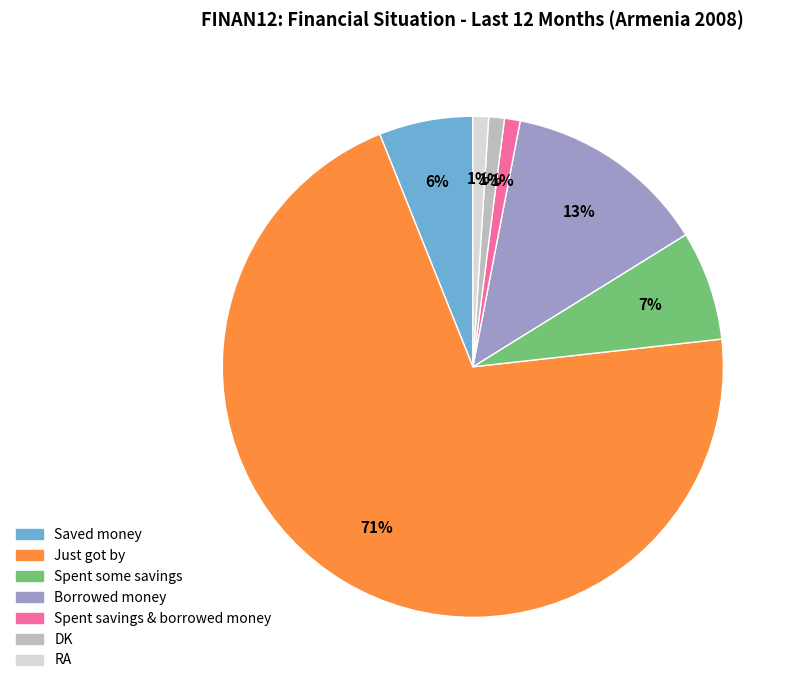

Is Just got by the majority of the pie?

Yes